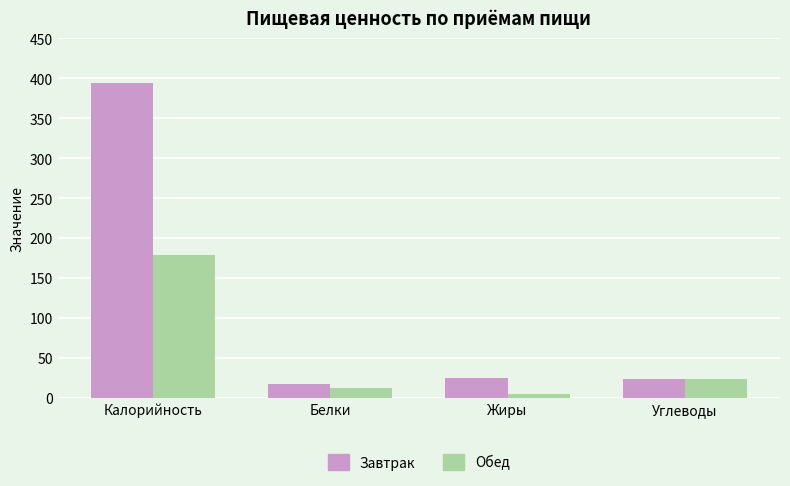

What is the total value across all series at Белки?

29